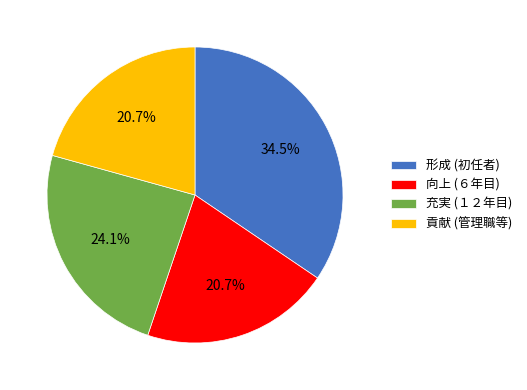

Does 充実 (１２年目) represent more than half of the total?

No